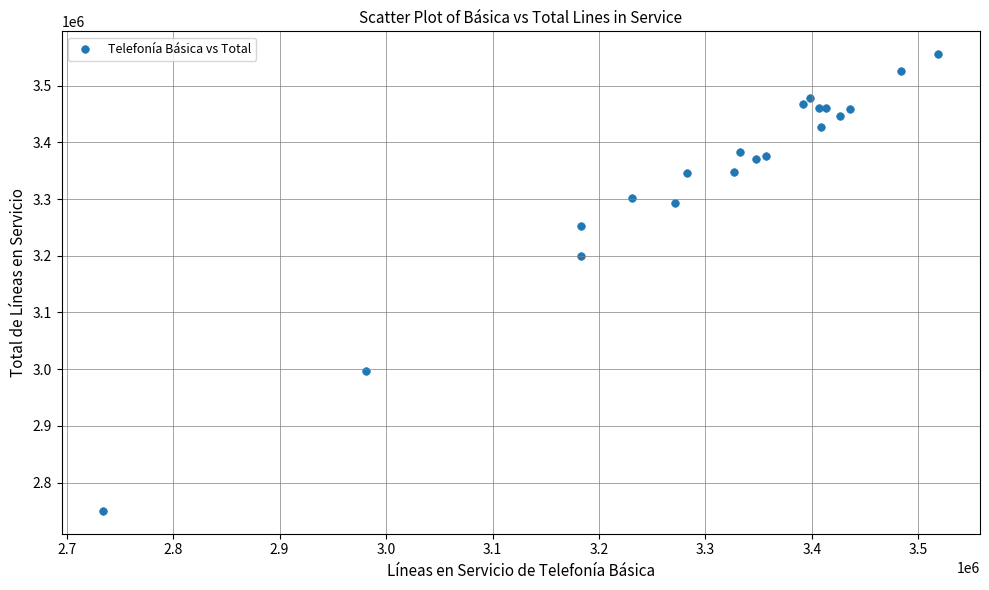

What Y value in the scatter plot is closest to 3152791?

3200245